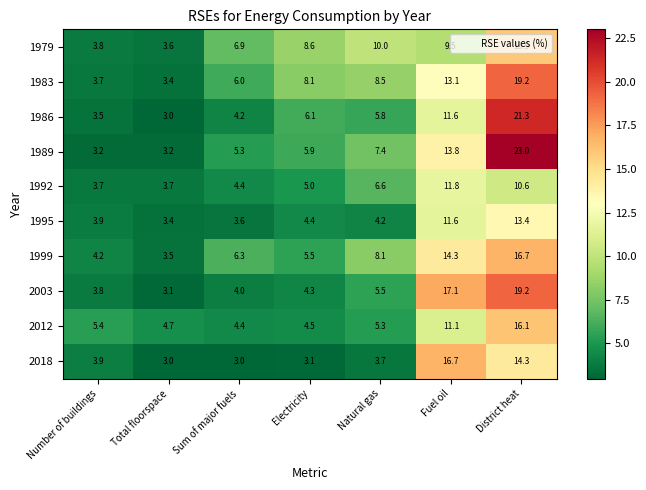

What is the difference between the second highest and second lowest values in the 1986 series?

8.1